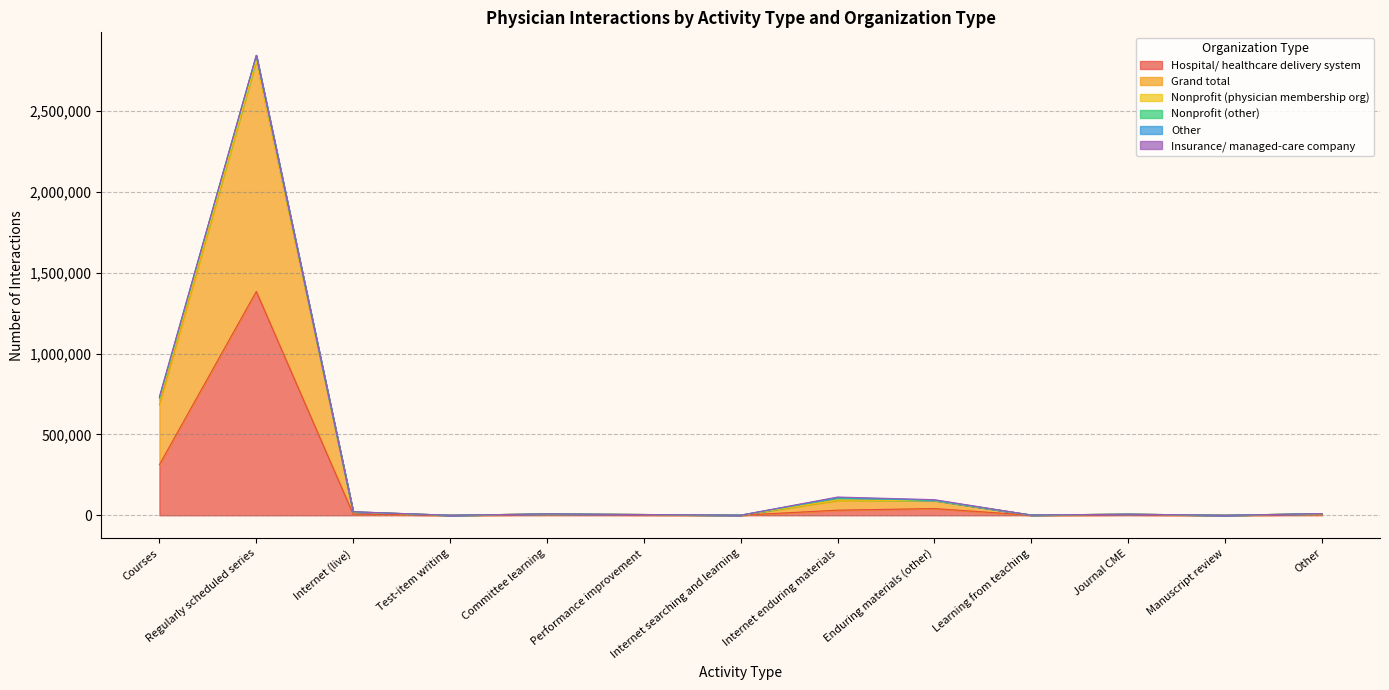

How many values in the Grand total series are below 4322?

6